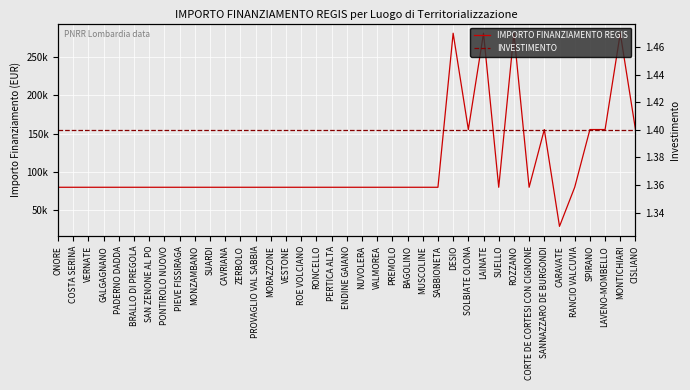

True or false: IMPORTO FINANZIAMENTO REGIS and INVESTIMENTO intersect in this chart.

False